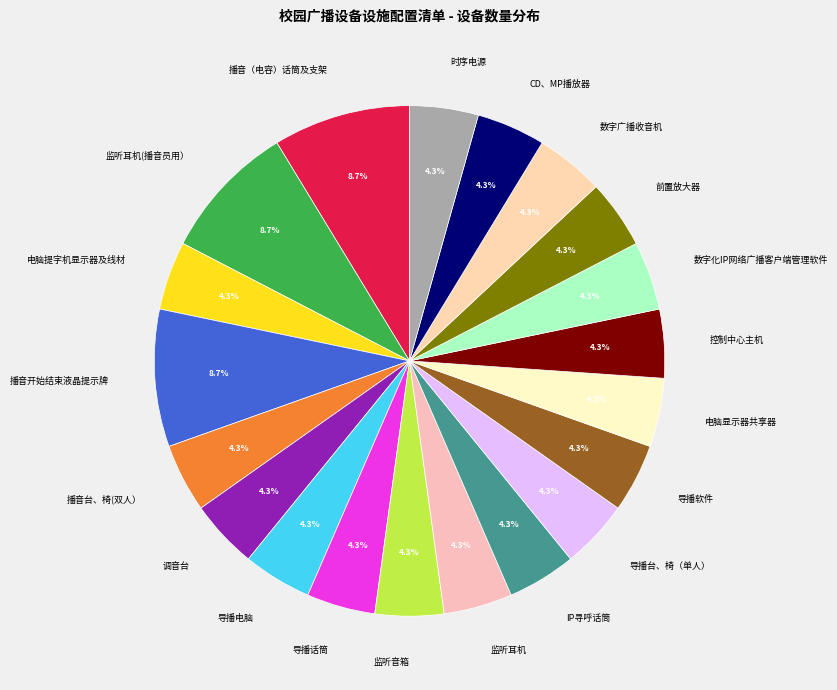

To the nearest percent, what portion does 调音台 represent?

4%